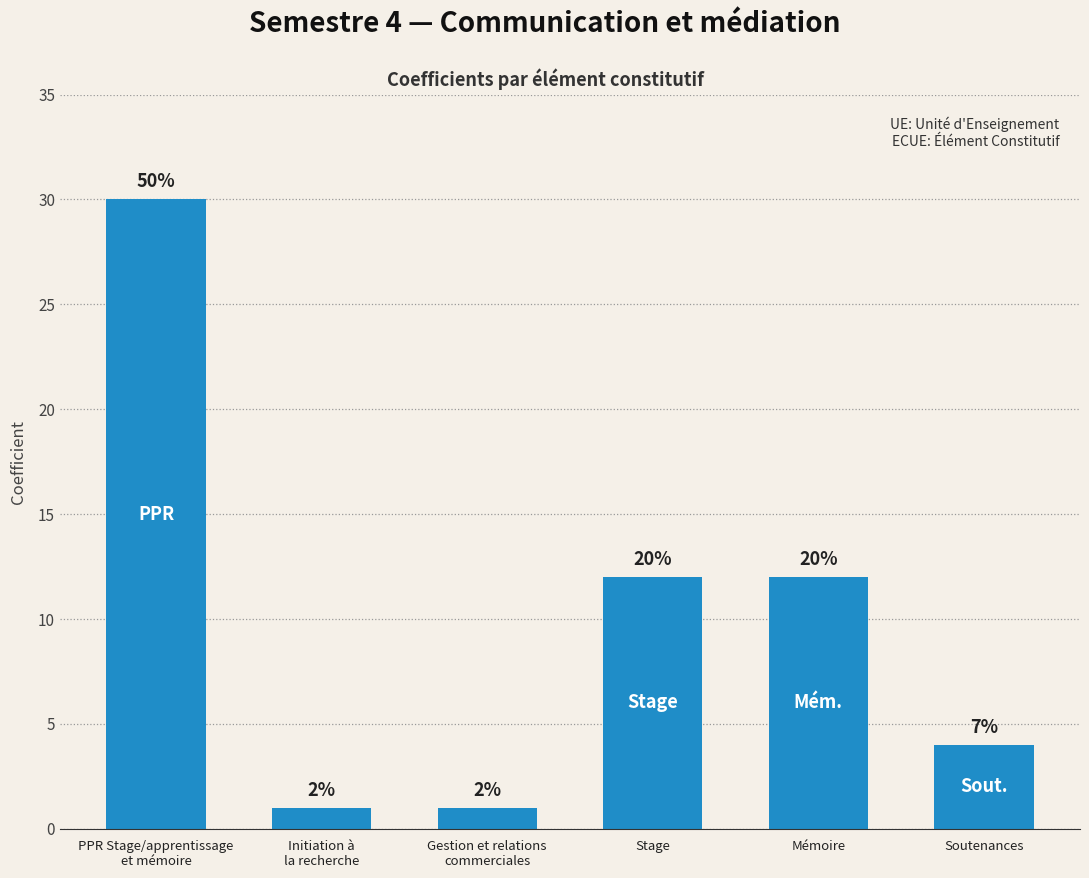

Are the bars horizontal?

No